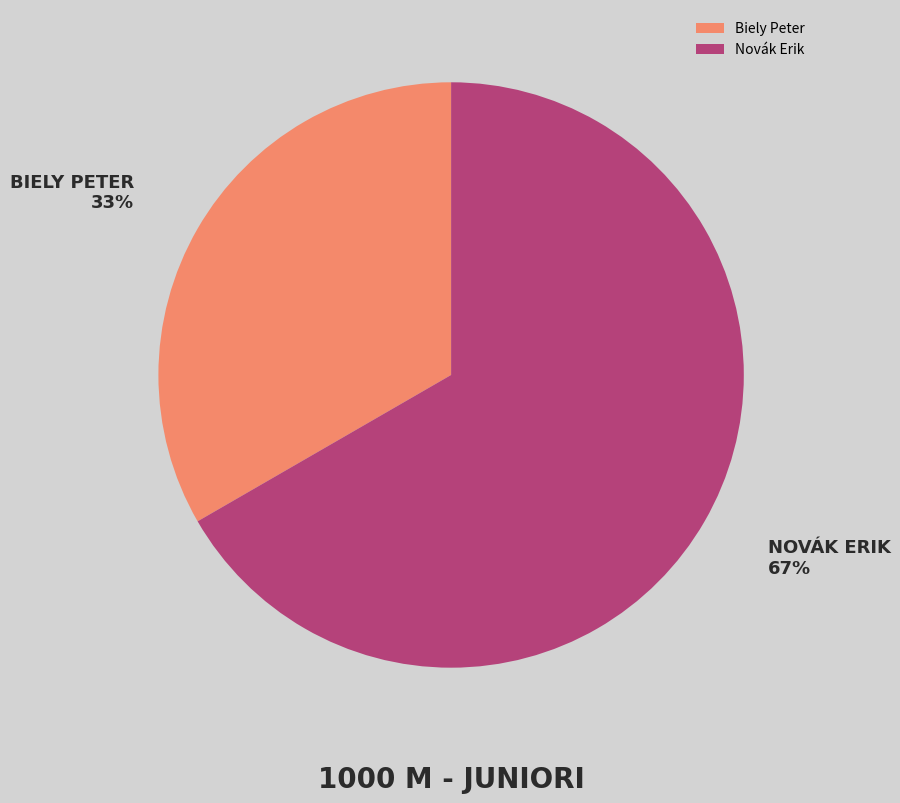

Count the number of slices in the pie.

2